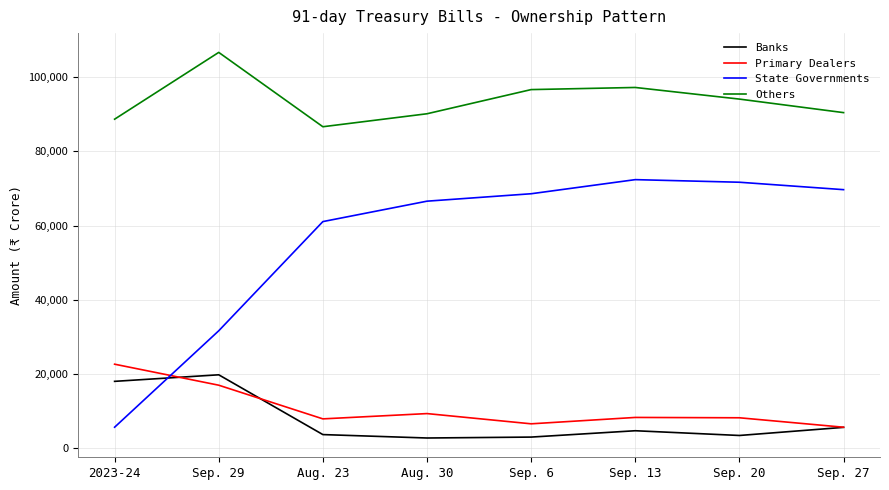

What is the difference between the highest and lowest values at Sep. 6?

93601